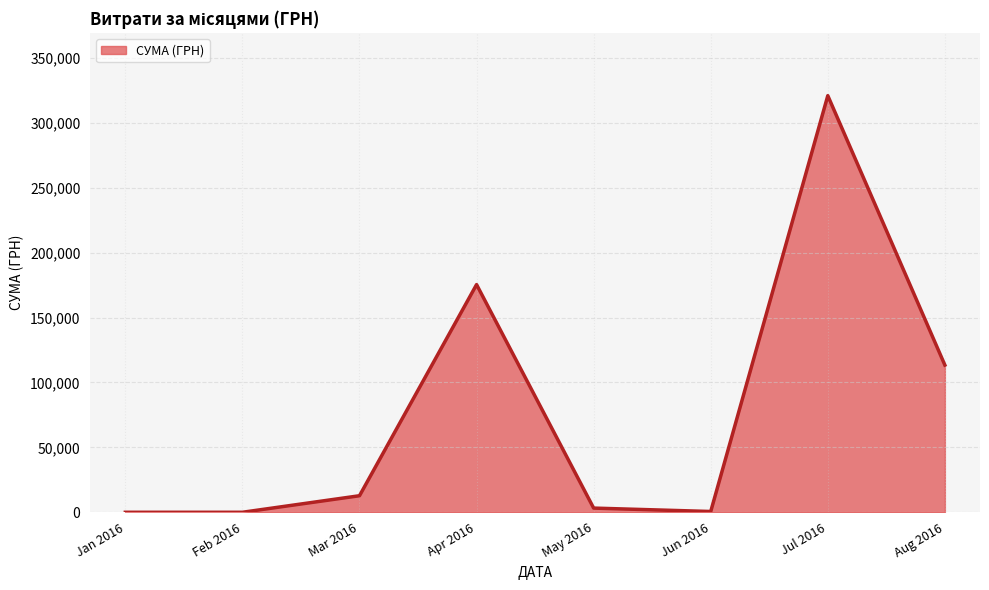

The value at Apr 2016 is 76348.8. True or false?

False